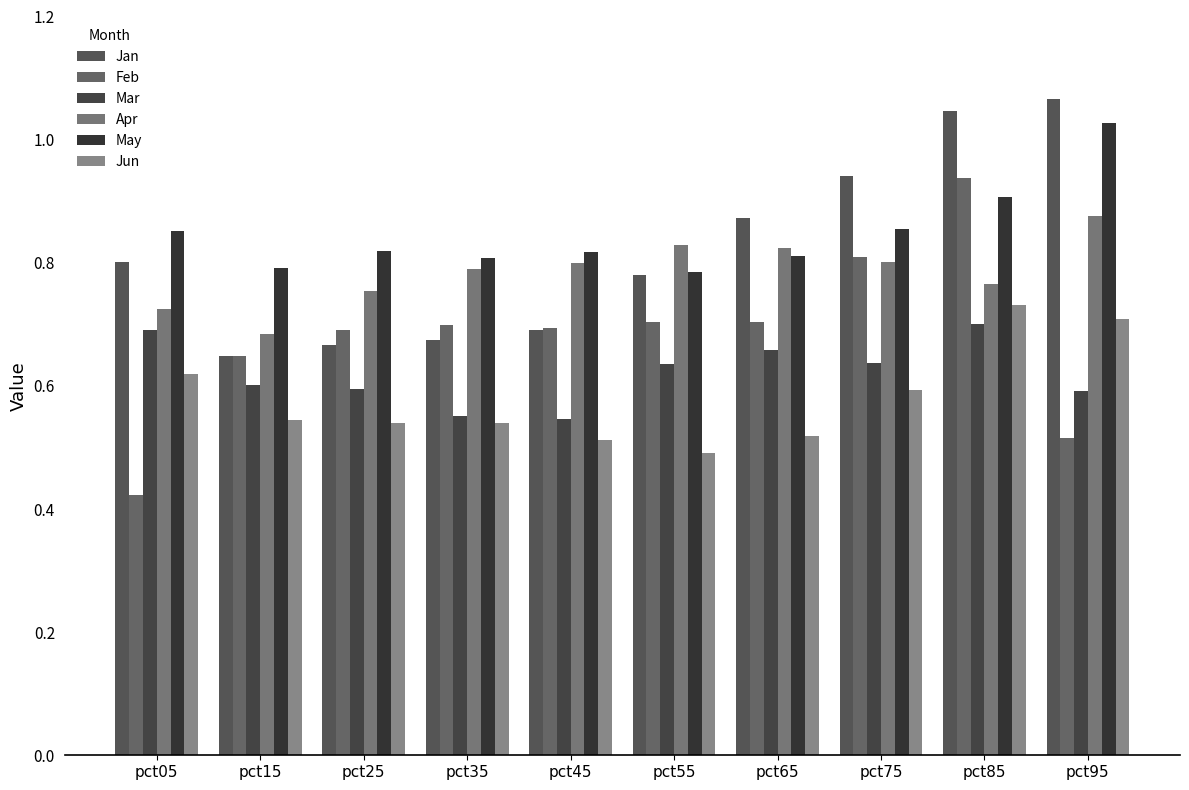

At pct45, list the series in order from largest to smallest.

May, Apr, Feb, Jan, Mar, Jun